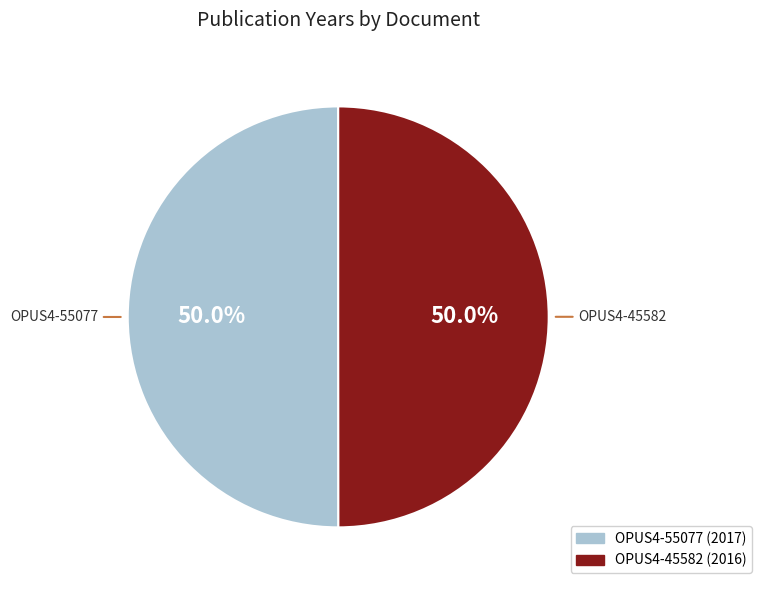

Approximately how many times larger is the value at OPUS4-45582 compared to OPUS4-55077?

1.0